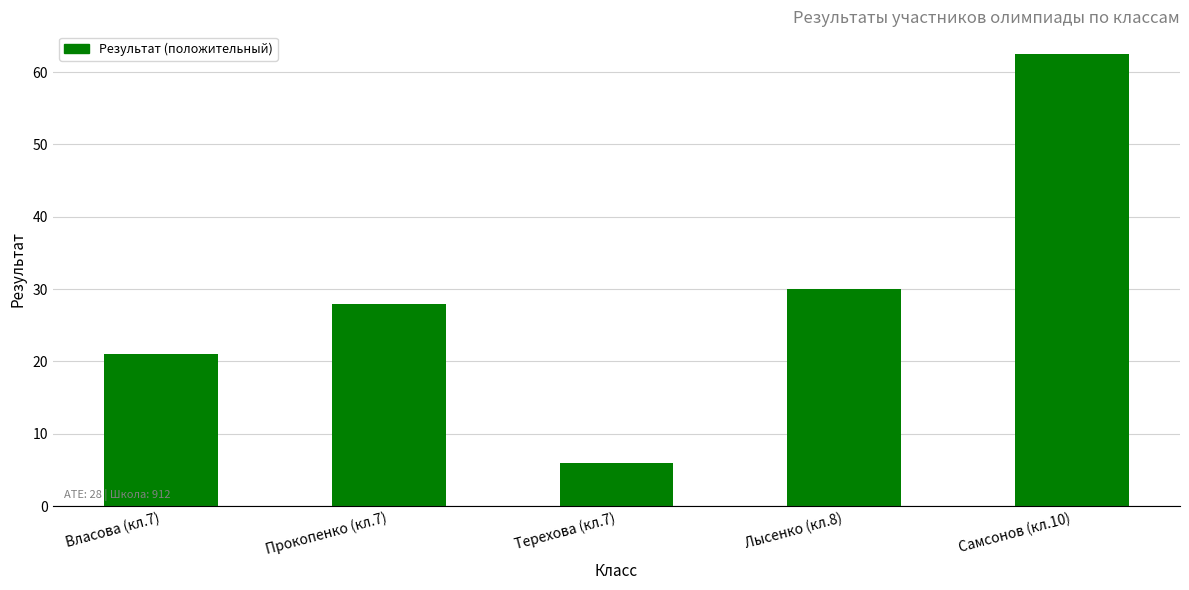

At which label is the value closest to 34?

Лысенко (кл.8)